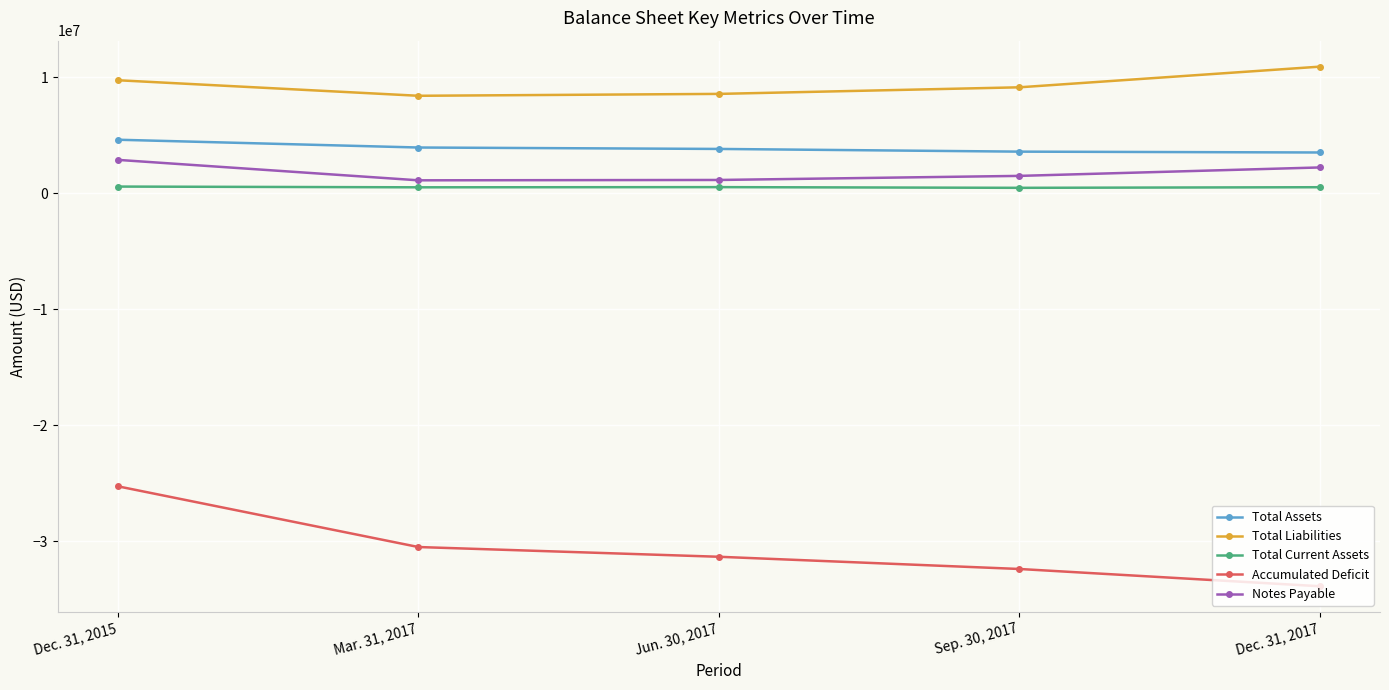

Which category has the lowest value across all series?

Dec. 31, 2017